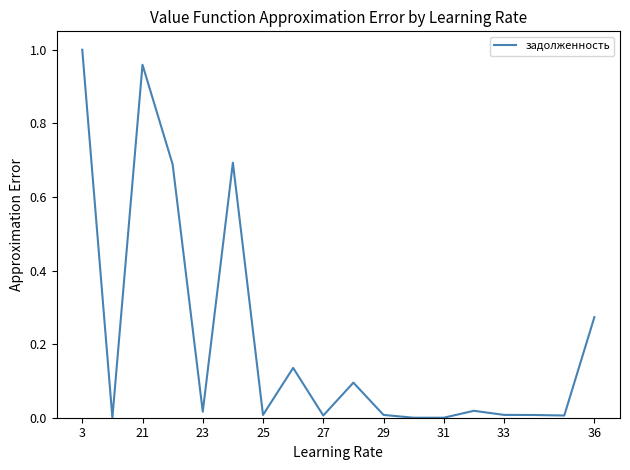

What is the difference between the maximum and second lowest values?

1.0